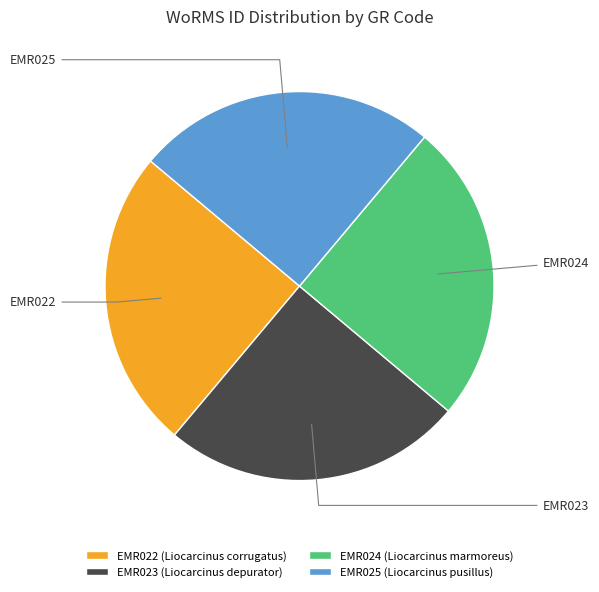

Approximately how many times larger is the value at EMR025 (Liocarcinus pusillus) compared to EMR024 (Liocarcinus marmoreus)?

1.0